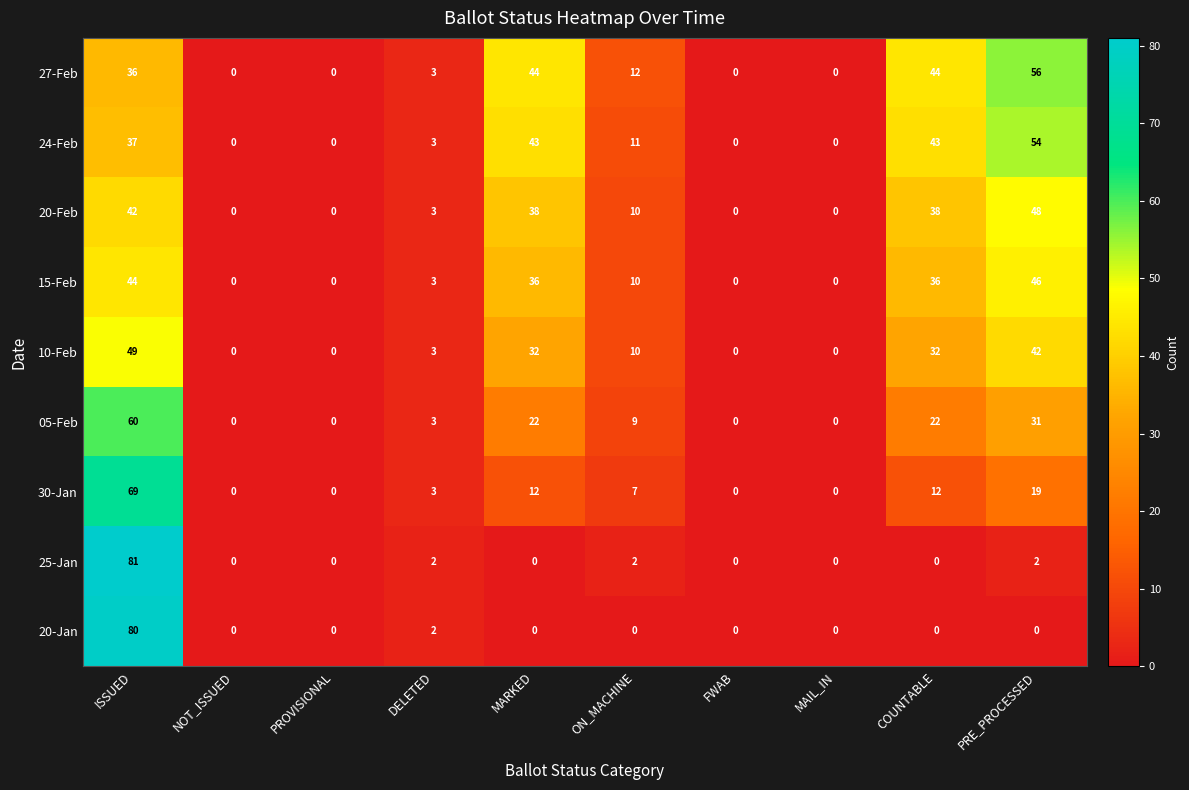

Between PROVISIONAL and PRE_PROCESSED, which series saw the biggest shift?

27-Feb